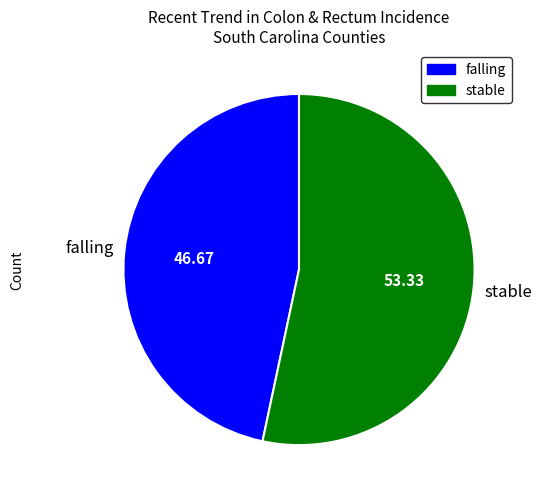

Do falling and stable together represent more than half of the pie?

Yes